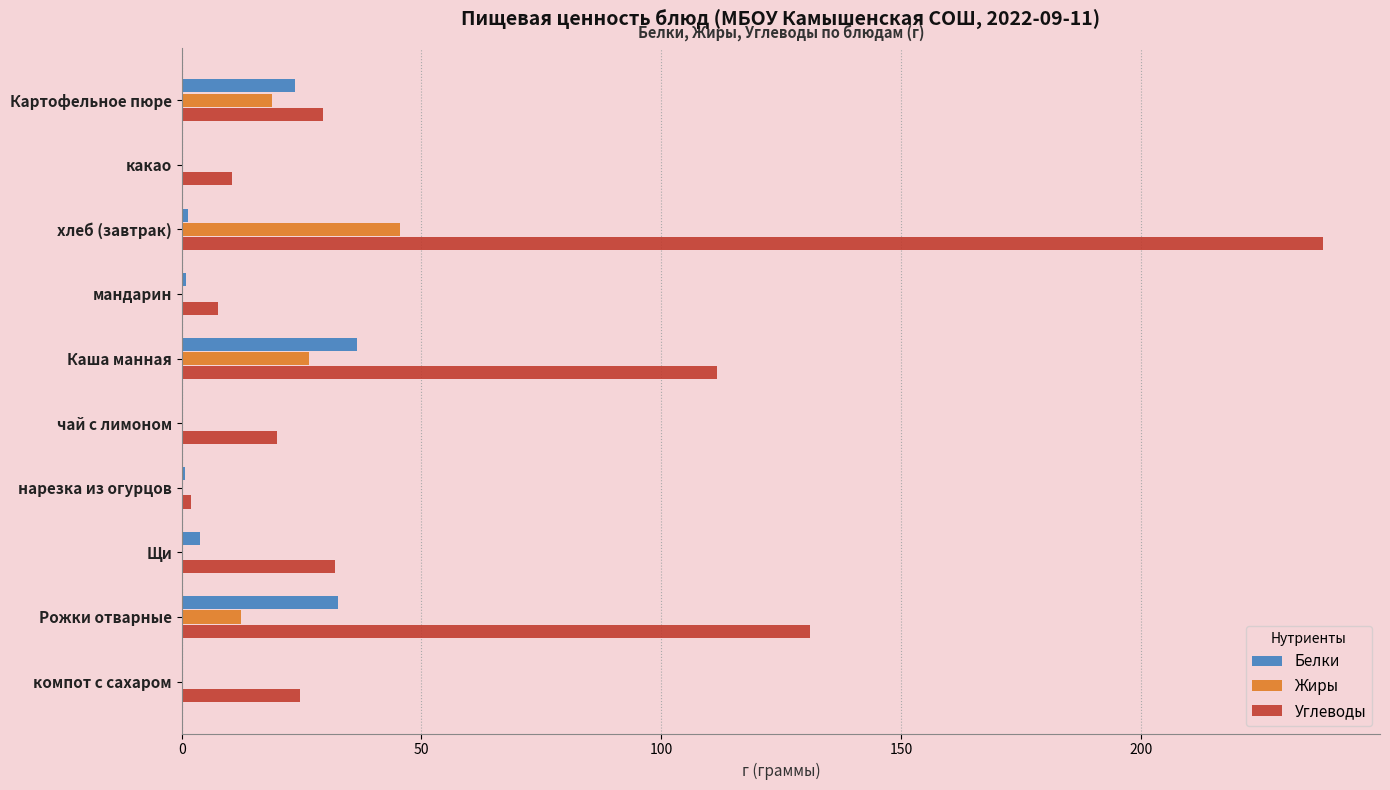

What is the maximum value for Углеводы?

238.0